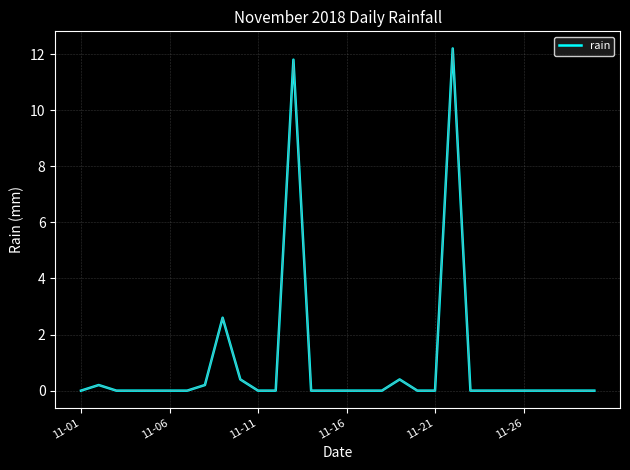

What is the difference between the maximum and minimum values?

12.2